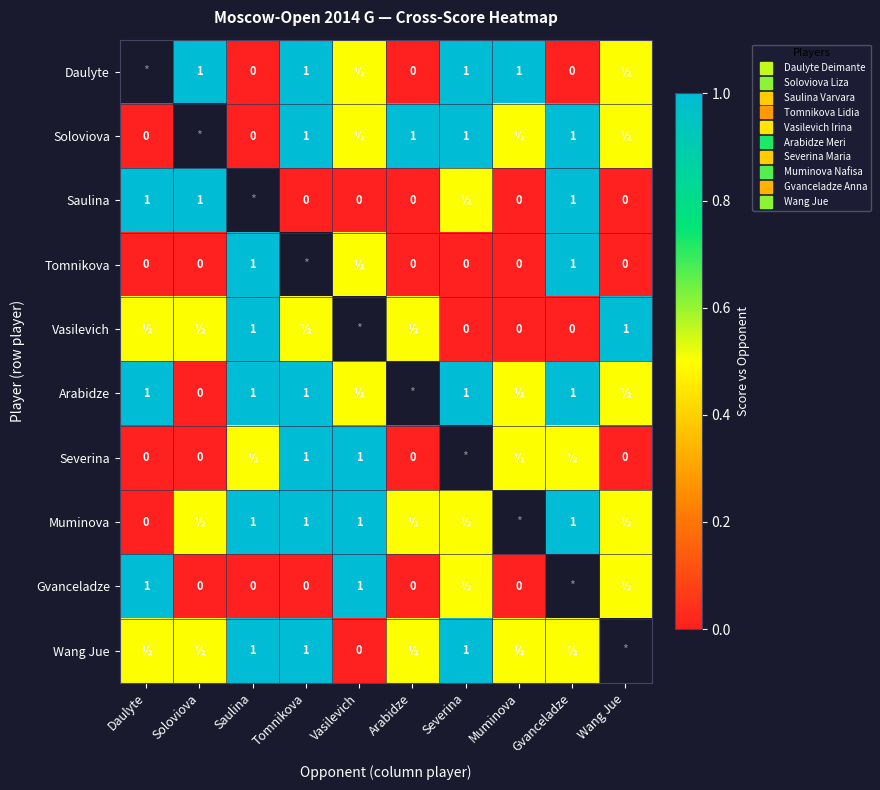

What is the spread (max minus min) of values at Saulina?

1.0